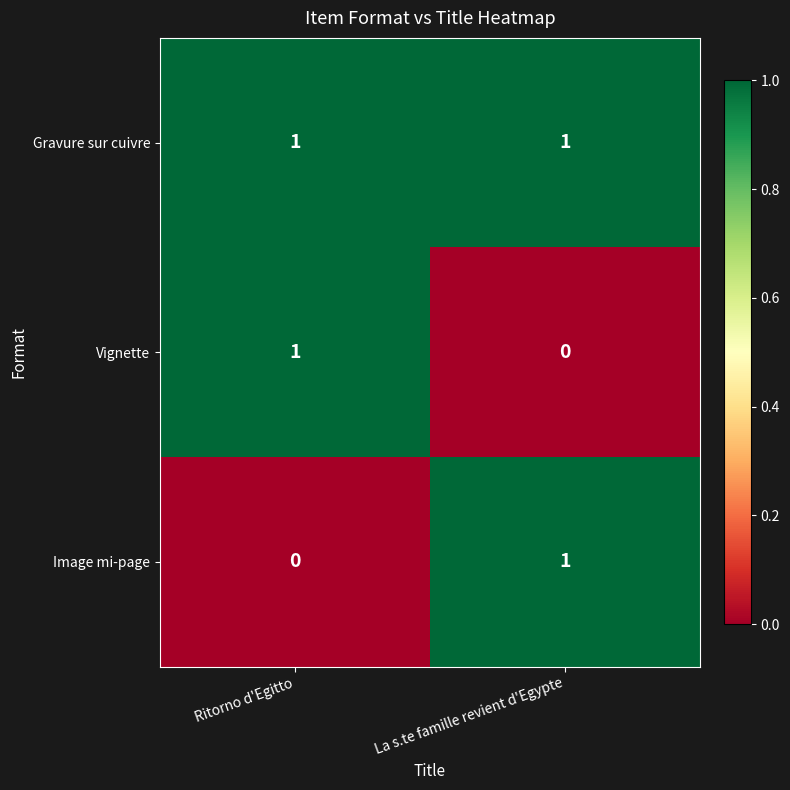

At how many categories does at least one series exceed 0?

2